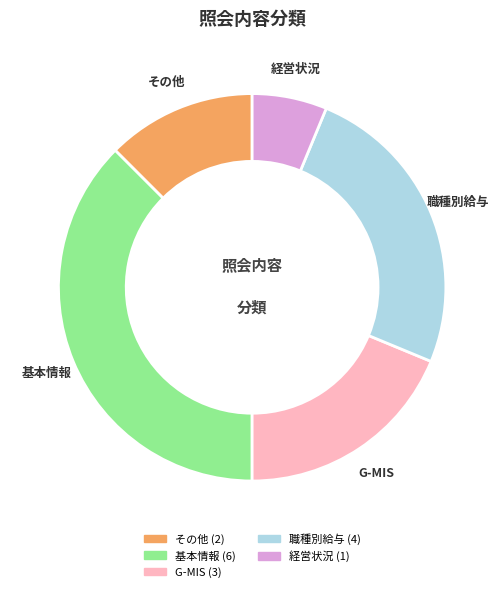

Is it true that 経営状況 is 6% of the pie?

True